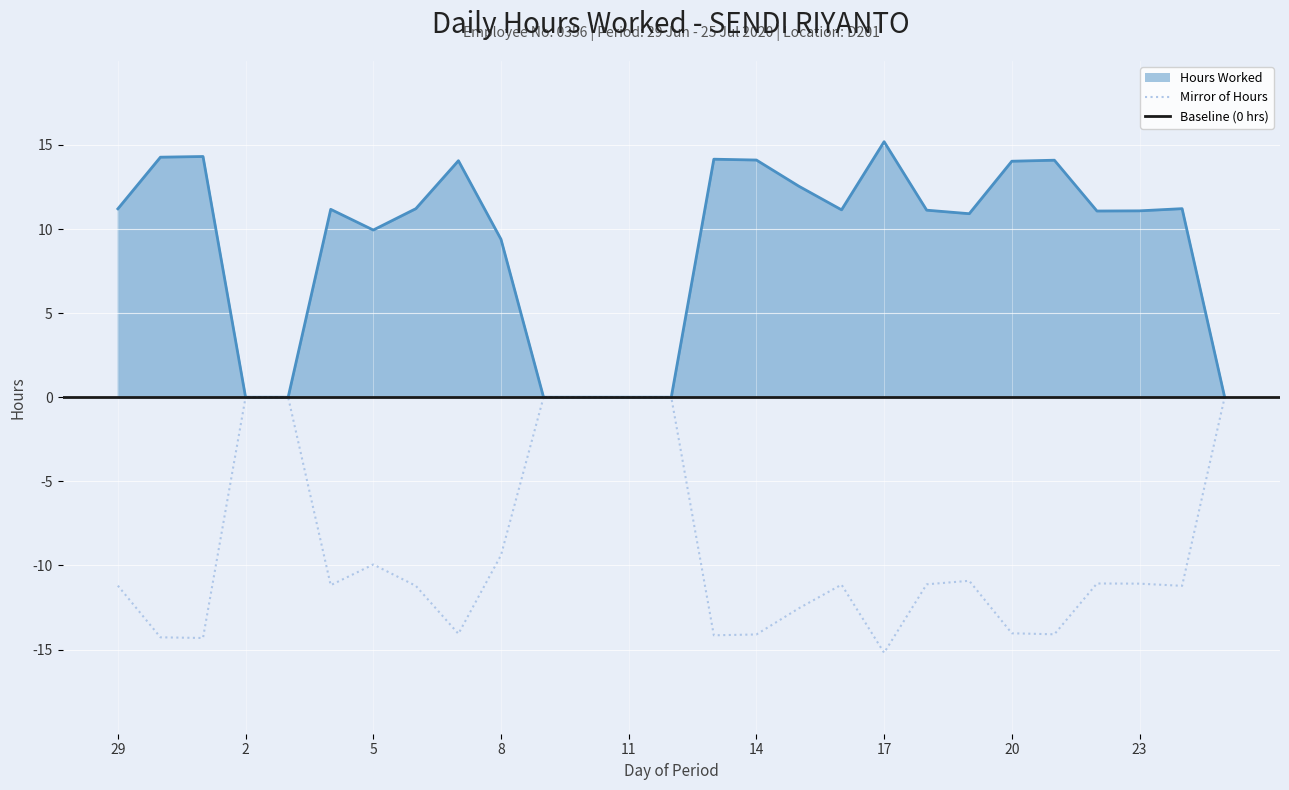

True or false: Hours Worked and Mirror (negative) intersect in this chart.

False